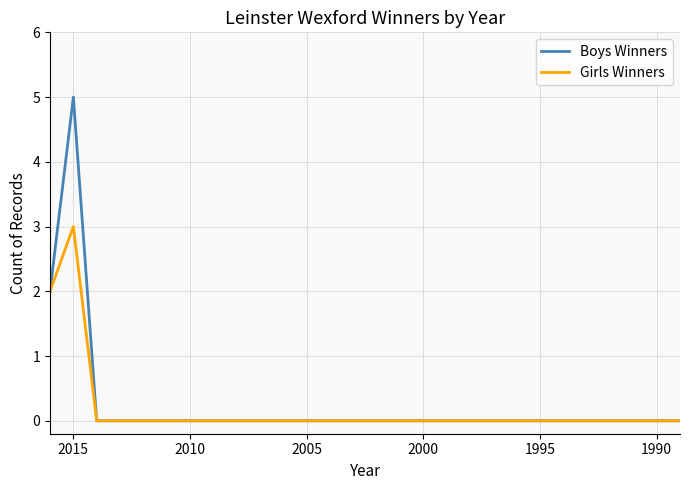

What are all the series names shown in the legend?

Boys Winners, Girls Winners